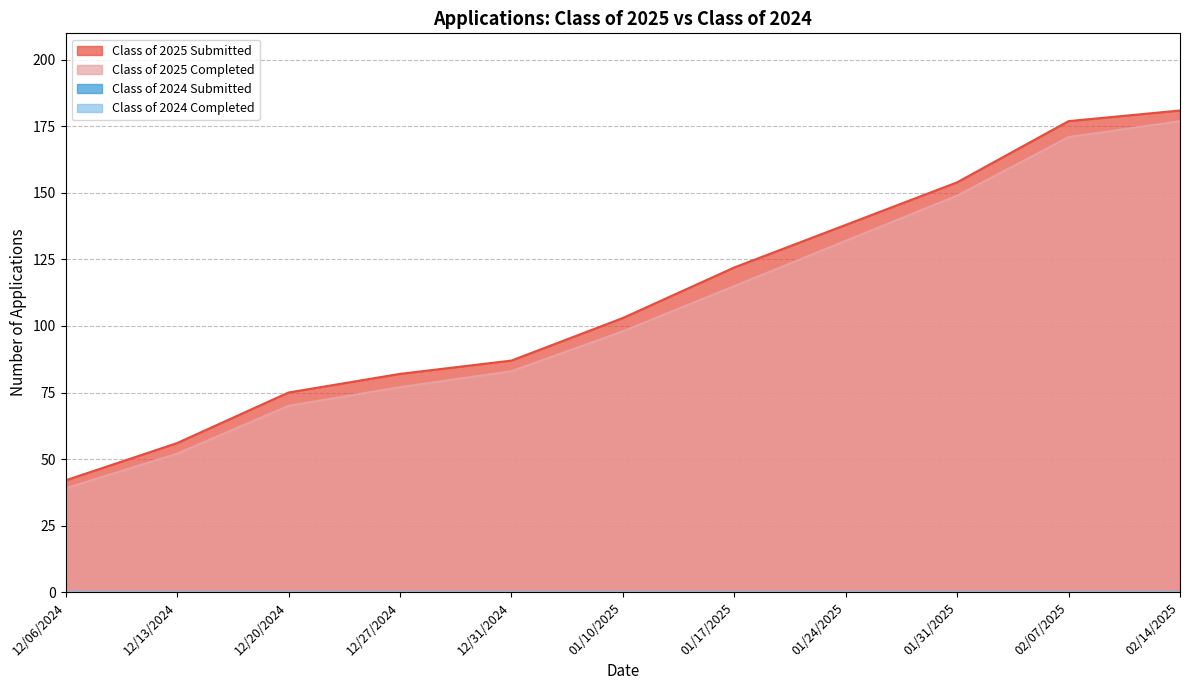

What is the spread (max minus min) of values at 01/17/2025?

7